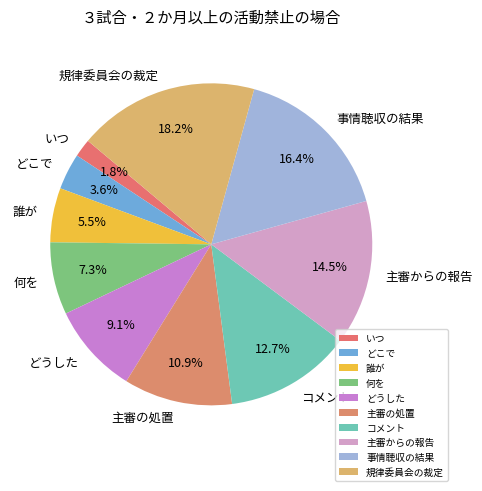

Is it true that どこで is 9% of the pie?

False